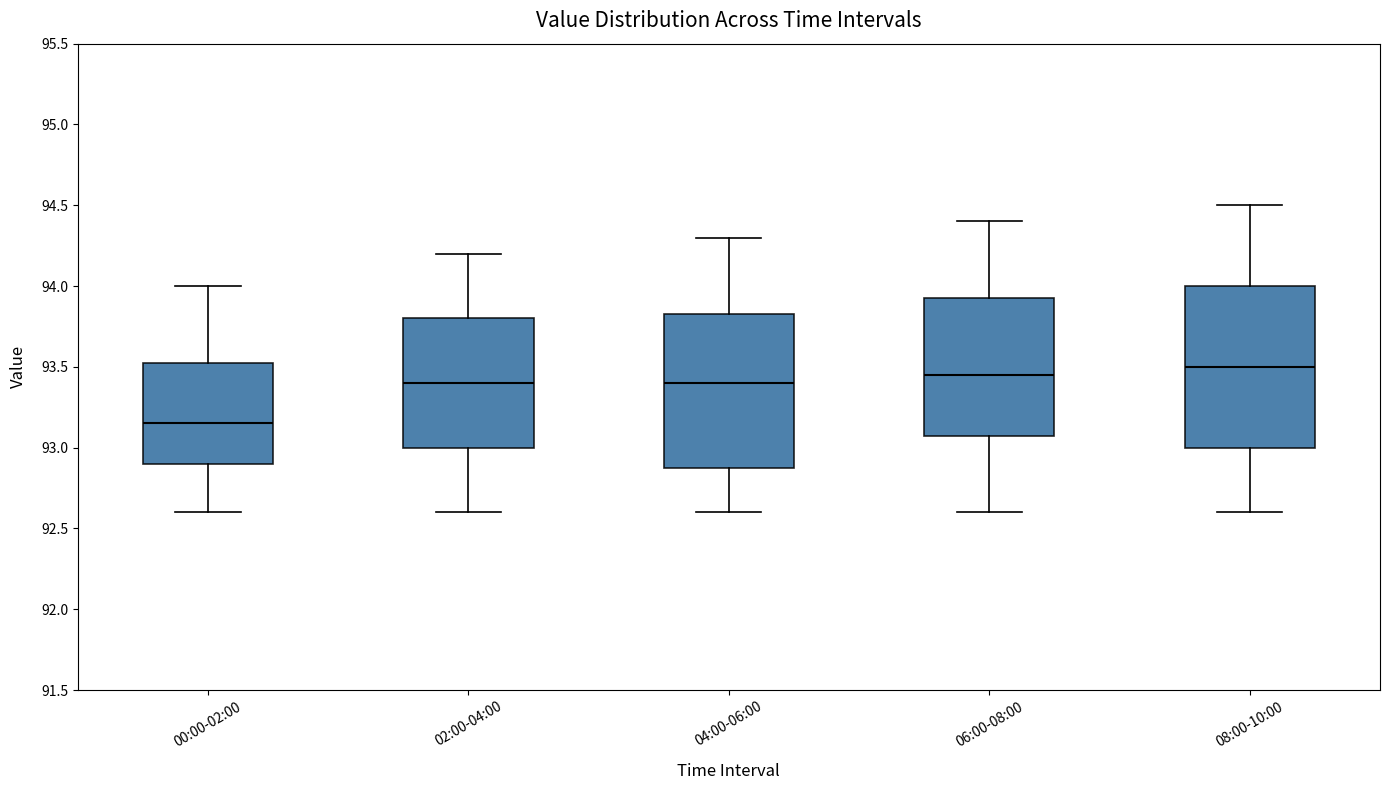

Reading left to right, read every box against the y-axis: the position of its median line, the range the box covers, and the ends of its whiskers. The values are not printed on the chart, so give them approximately, as read against the axis.

00:00-02:00: median 93.15, box 92.90 to 93.55, whiskers 92.60 to 94.00
02:00-04:00: median 93.40, box 93.00 to 93.80, whiskers 92.60 to 94.20
04:00-06:00: median 93.40, box 92.90 to 93.85, whiskers 92.60 to 94.30
06:00-08:00: median 93.45, box 93.10 to 93.95, whiskers 92.60 to 94.40
08:00-10:00: median 93.50, box 93.00 to 94.00, whiskers 92.60 to 94.50